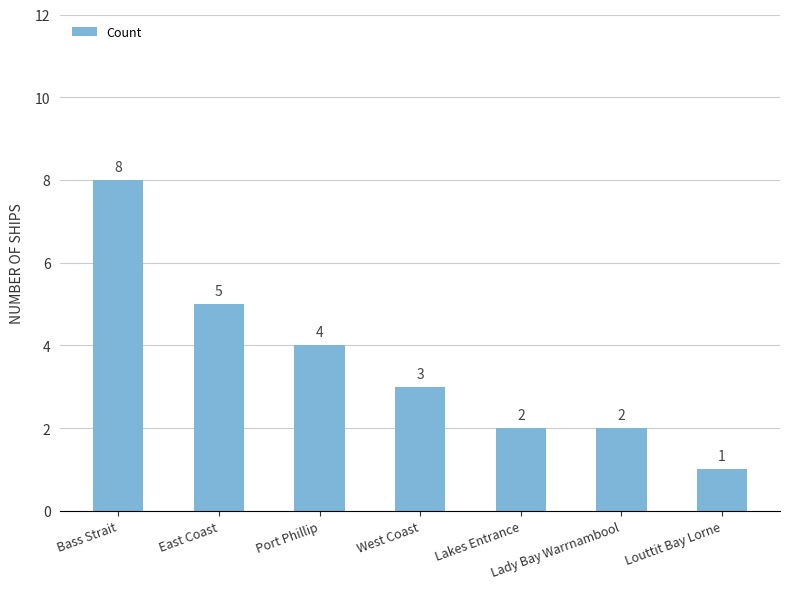

What is the difference between the second highest and second lowest values?

3